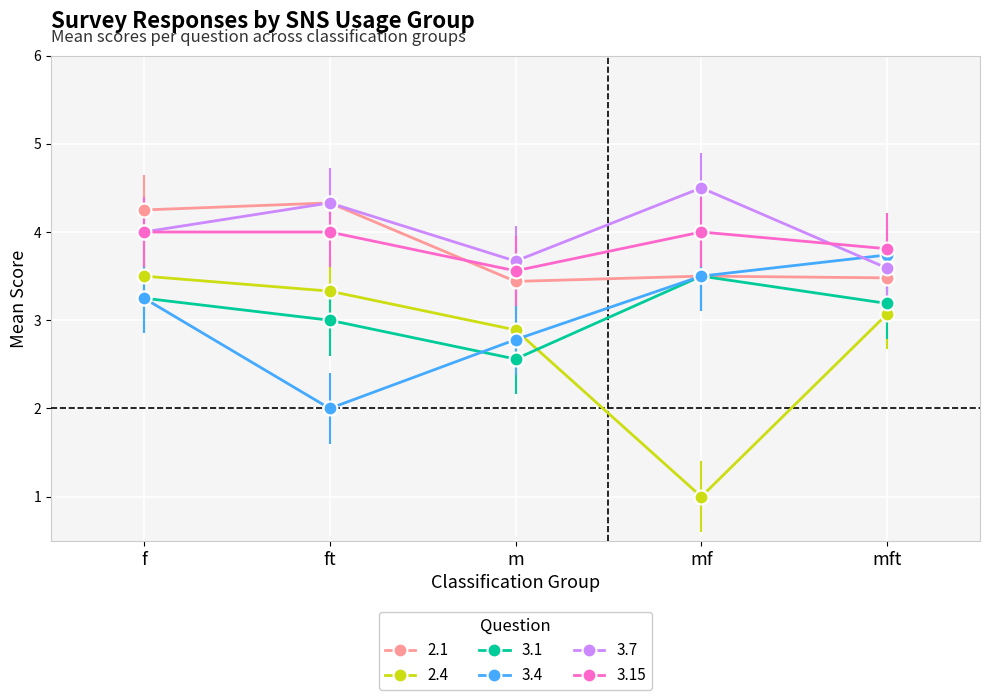

Is it true that 3.1 equals 4.1 at m?

False